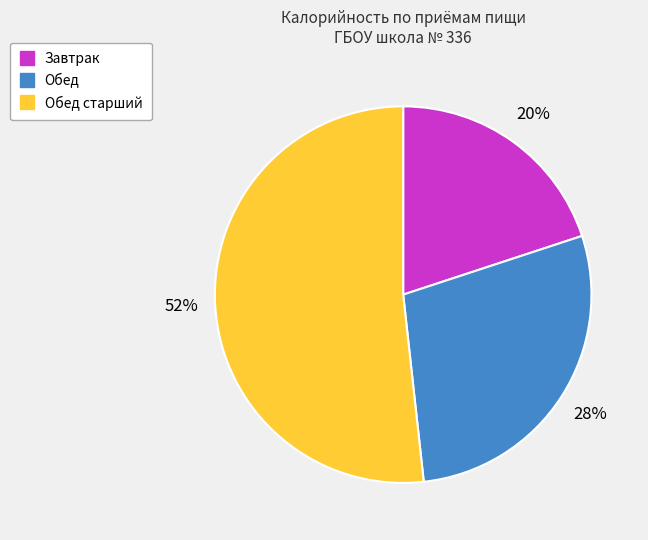

To the nearest percent, what is the average slice percentage?

33%